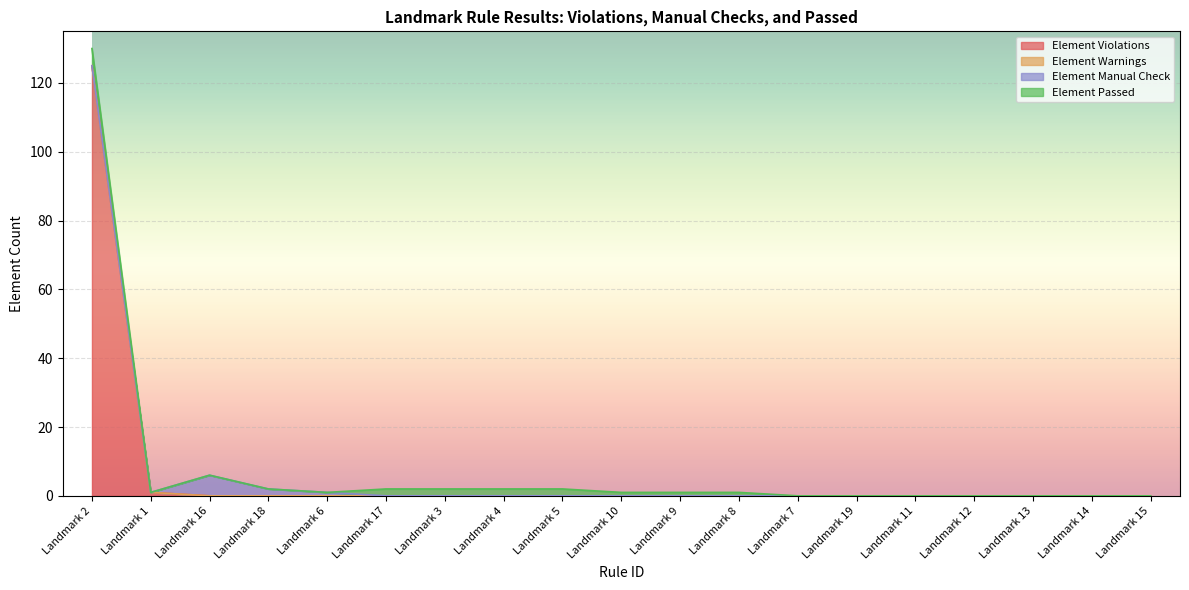

True or false: Element Manual Check has a value of 2 at Landmark 16.

False